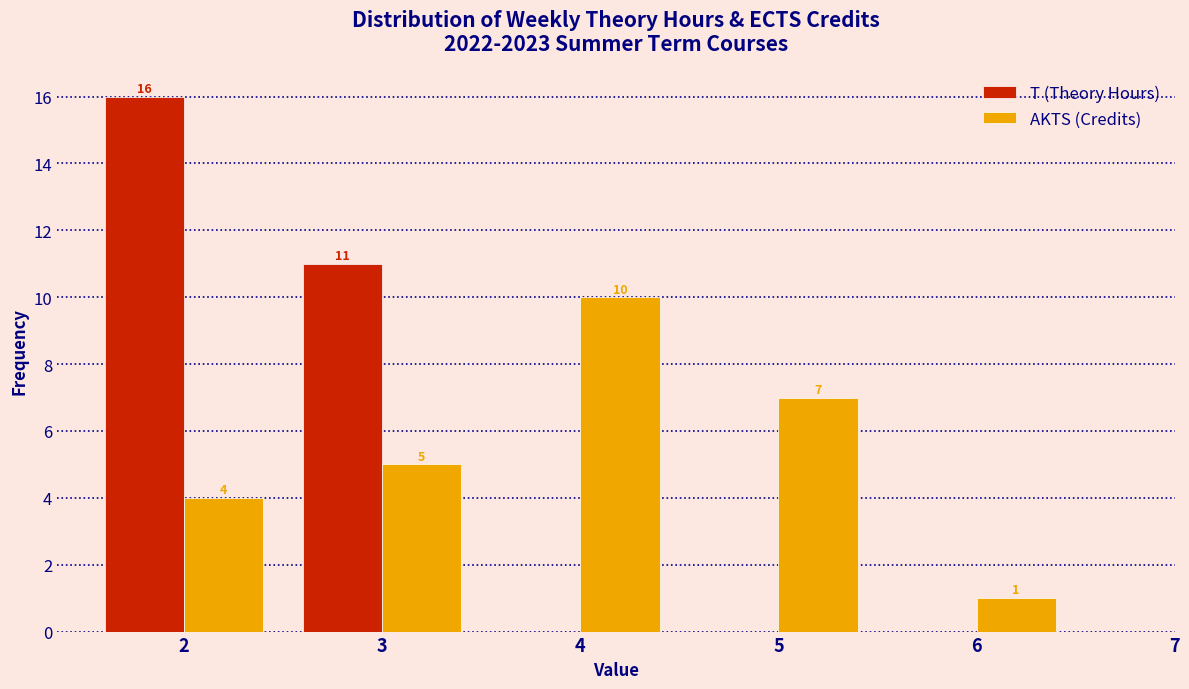

In the T (Theory Hours) series, which range on the x-axis has the tallest bar?

1.5 to 2.5